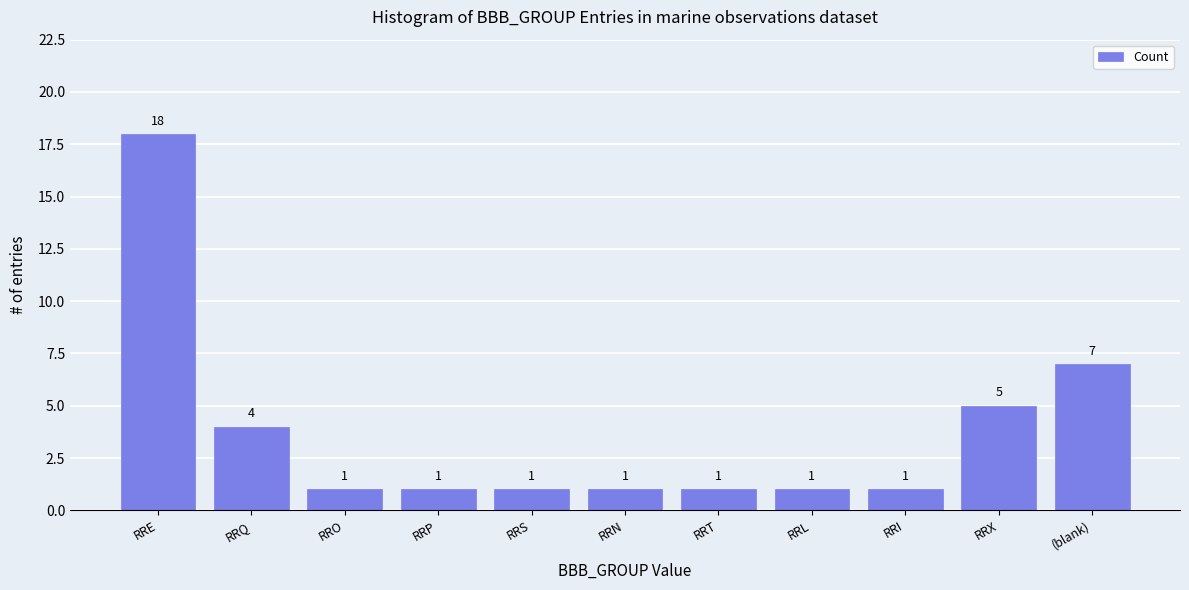

What is the maximum value shown in the chart?

18